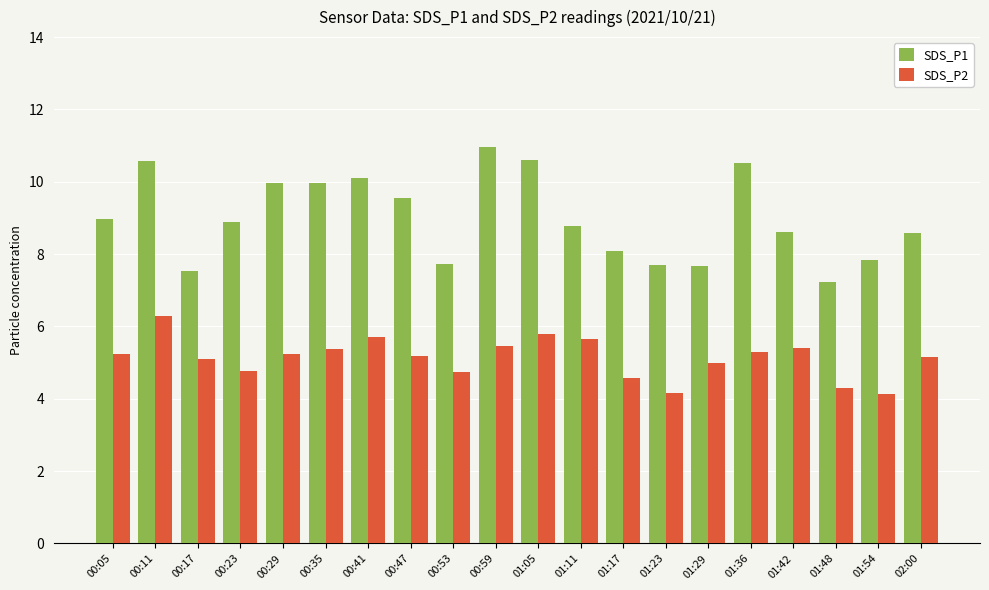

The SDS_P2 series shows 5.2 at 02:00. True or false?

True